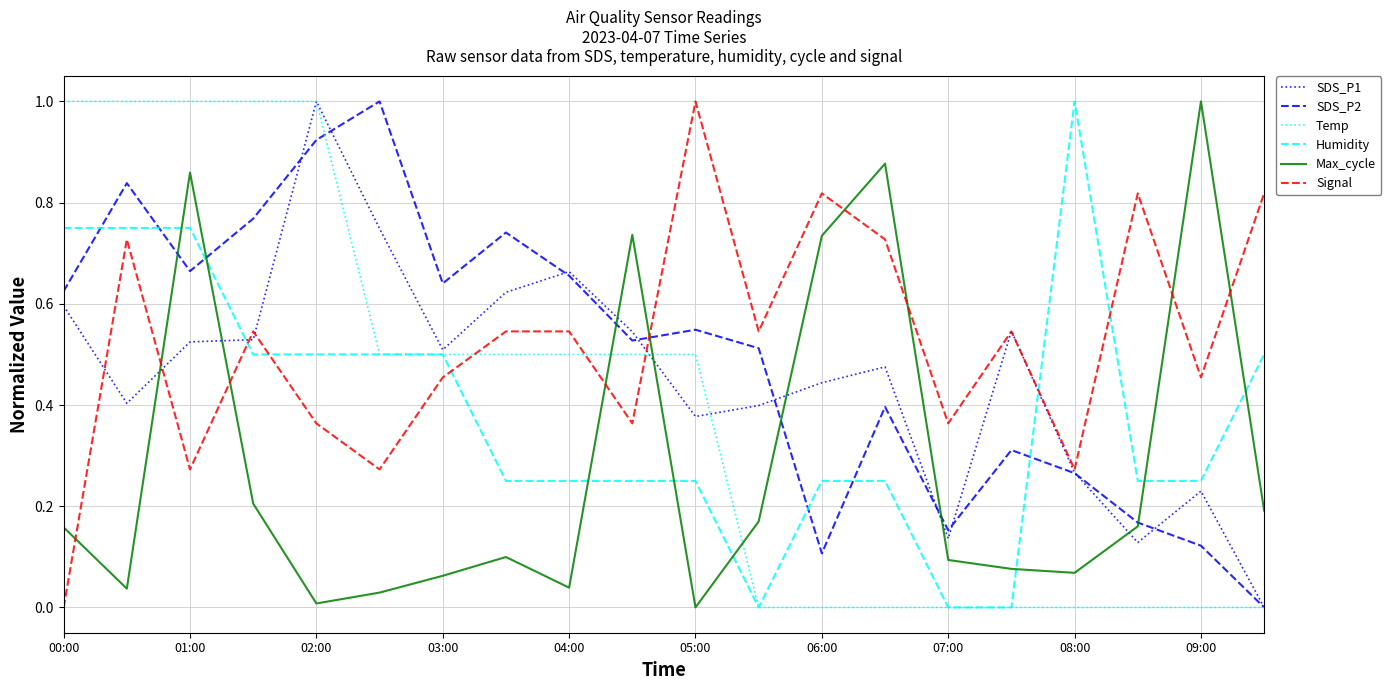

True or false: Max_cycle and SDS_P1 cross at least once.

True